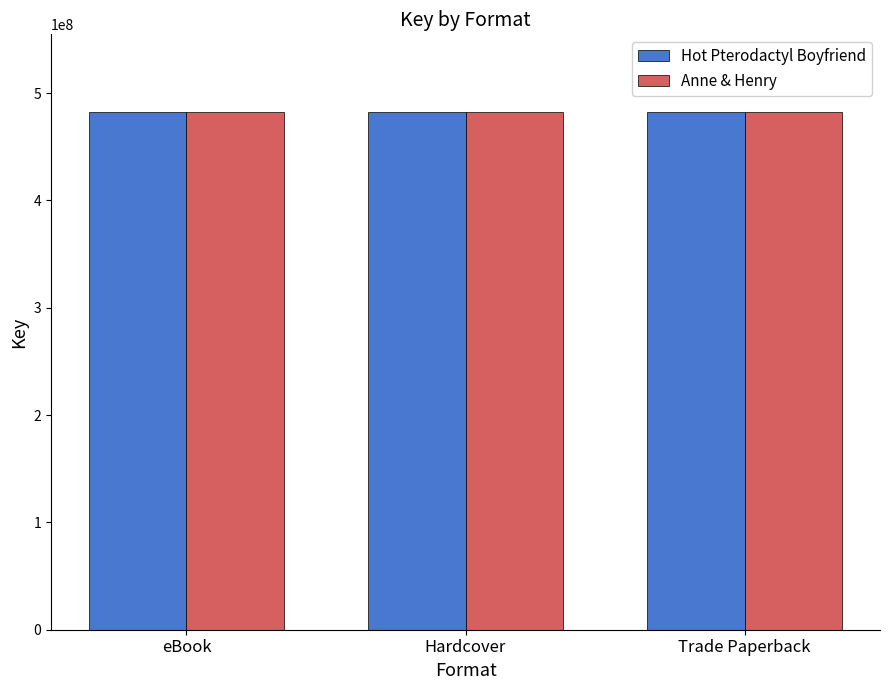

Count the number of data series in this chart.

2